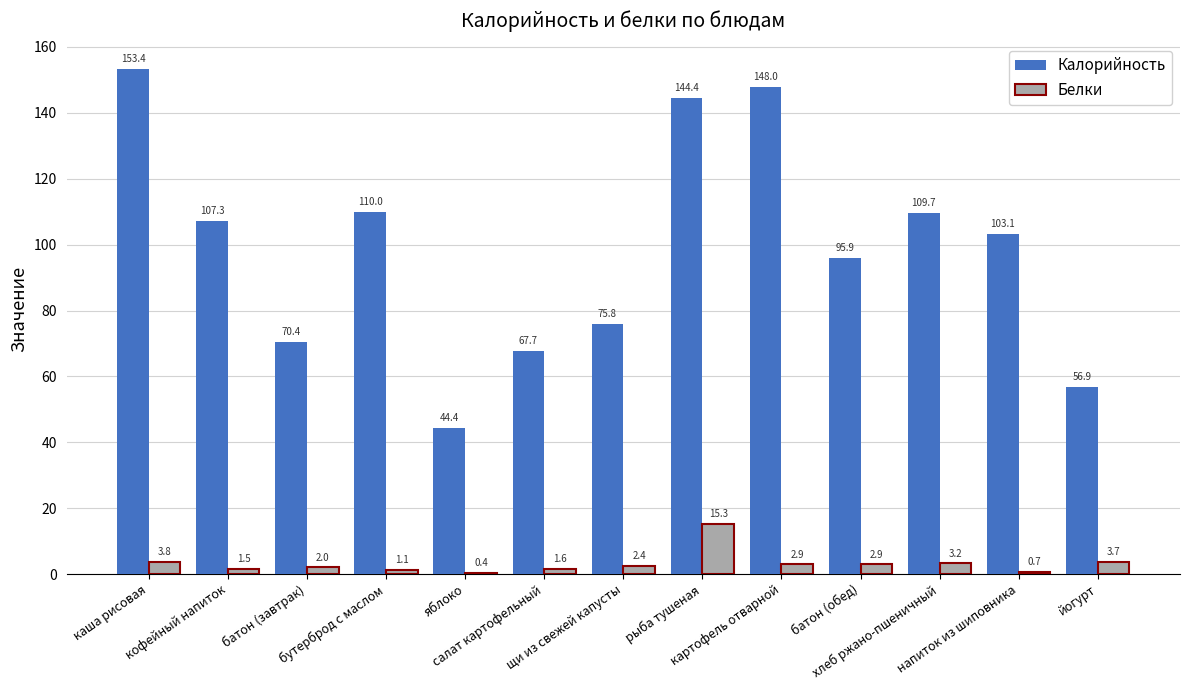

At which category is the sum across all series the highest?

рыба тушеная